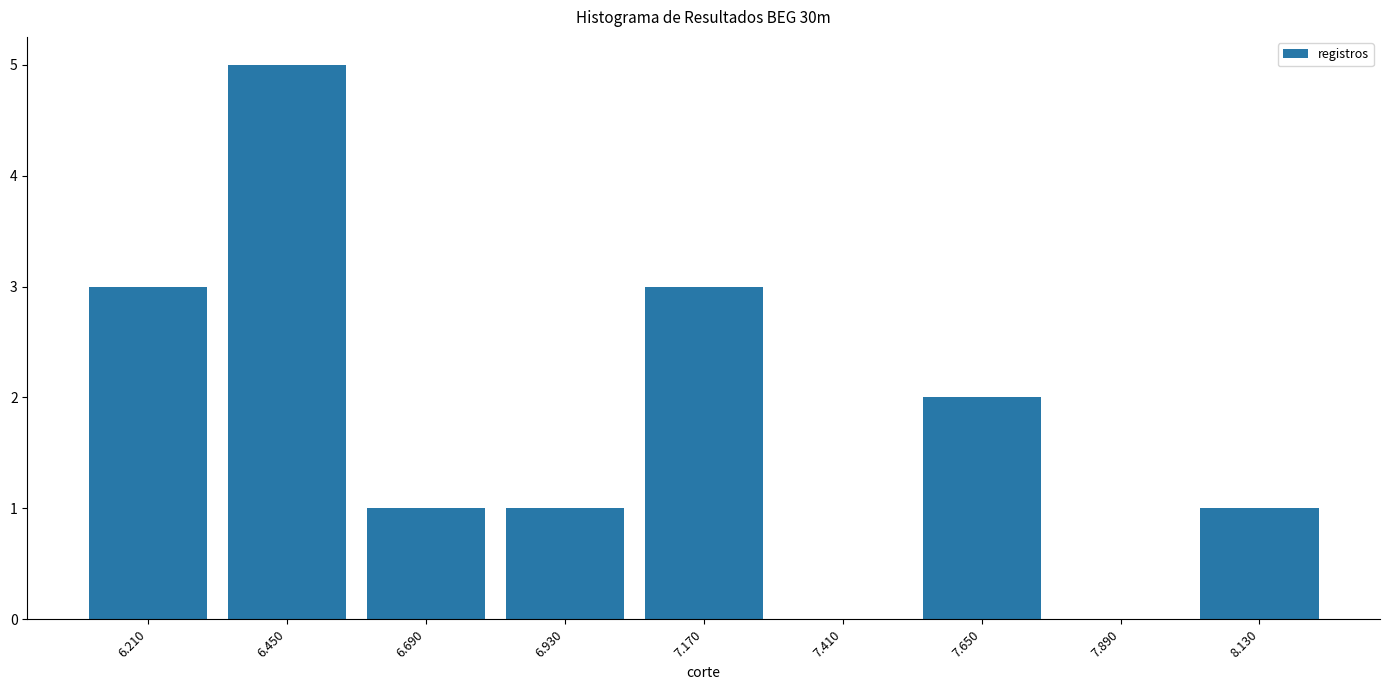

Reading left to right, list all the values displayed in this chart.

6.210=3	6.450=5	6.690=1	6.930=1	7.170=3	7.410=0	7.650=2	7.890=0	8.130=1